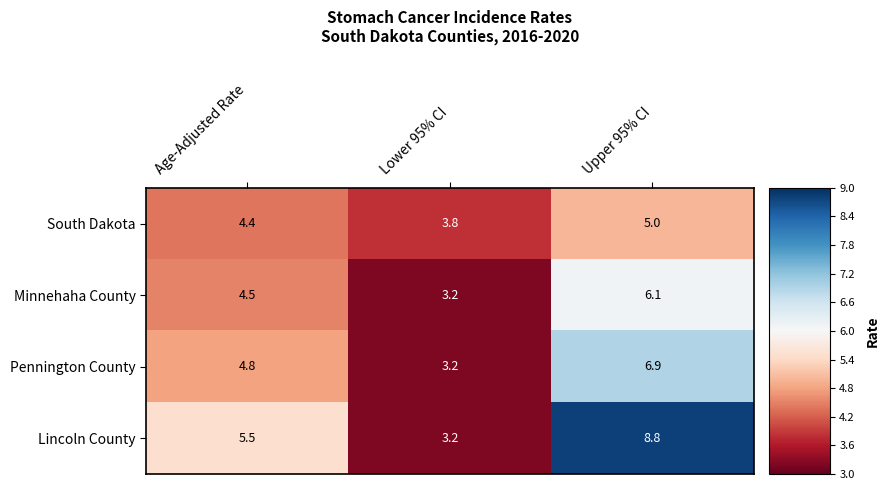

What is the difference between the highest and lowest values at Lower 95% CI?

0.6